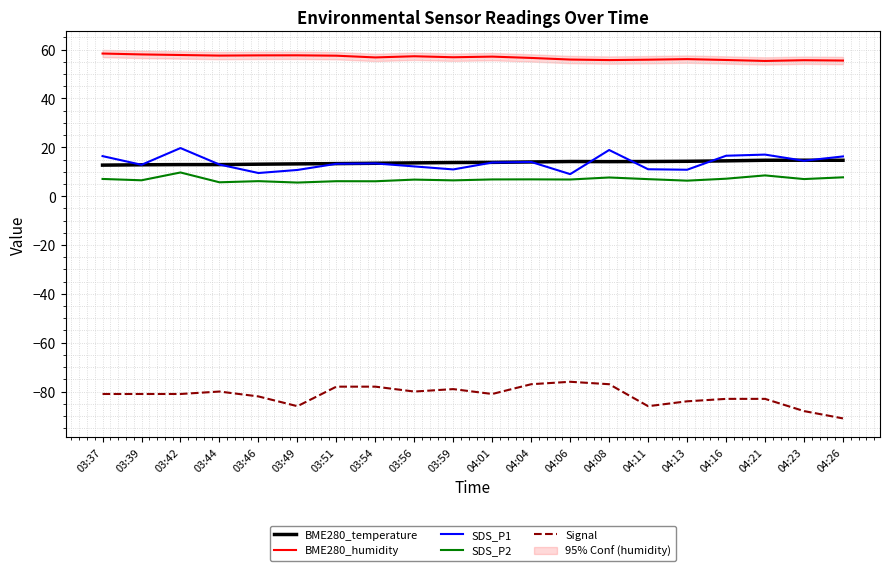

List the labels in order of BME280_temperature value, largest first.

04:23, 04:21, 04:26, 04:16, 04:13, 04:06, 04:11, 04:08, 04:04, 04:01, 03:59, 03:56, 03:54, 03:51, 03:49, 03:46, 03:42, 03:44, 03:39, 03:37